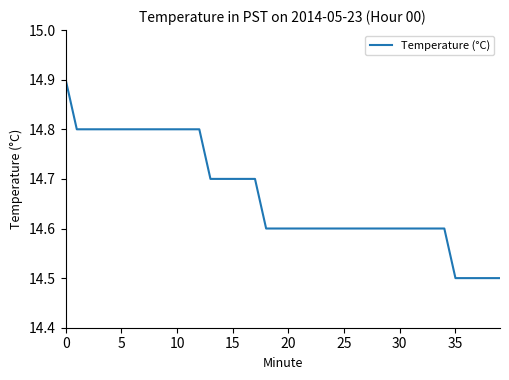

What is the difference between the maximum and minimum values?

0.4